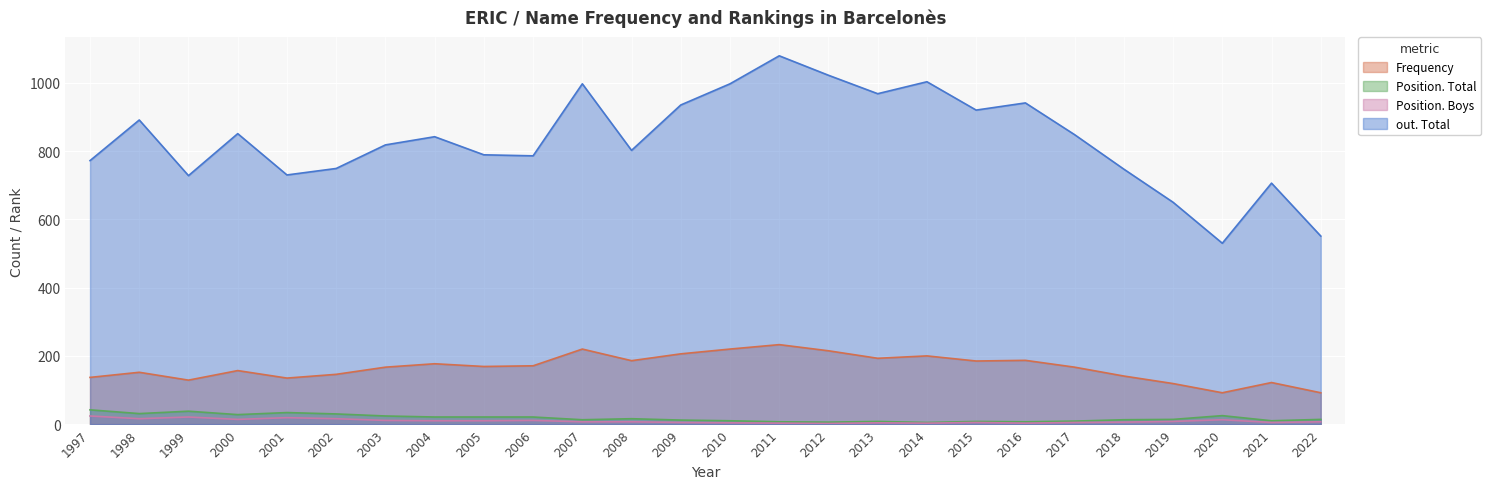

Is the value of Position. Boys at 2004 greater than the value of Frequency at 2017?

No